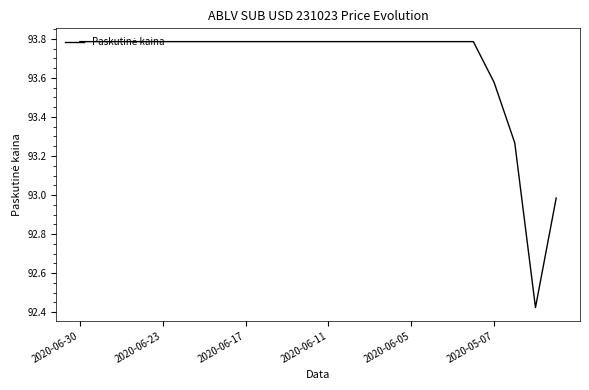

Does the chart have visible grid lines?

No